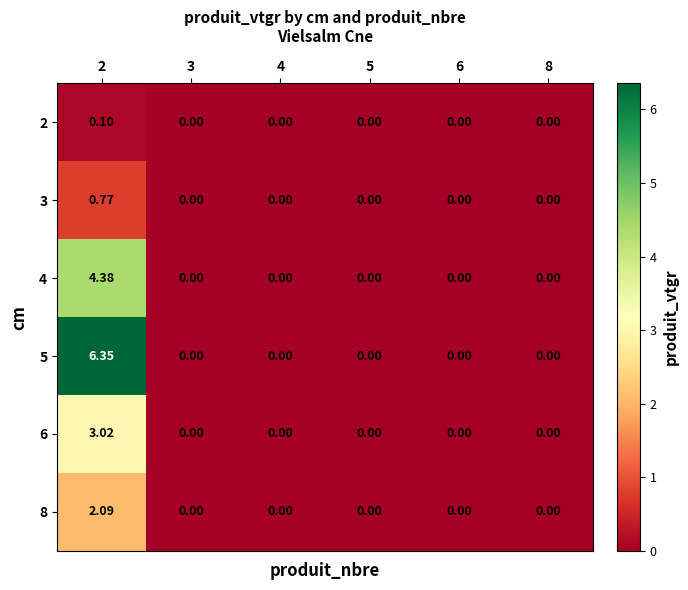

Is the value of 2 at 8 greater than the value of 5 at 2?

No